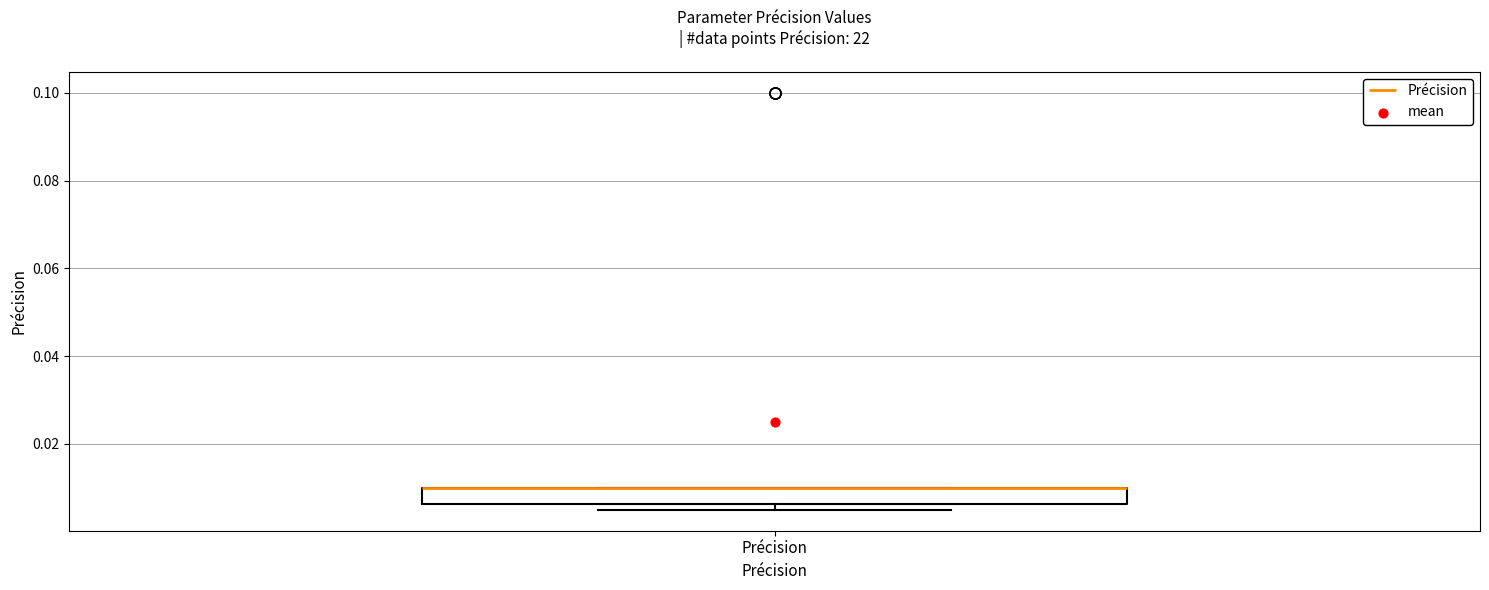

Transcribe this box plot: give where the median line is, the range the box spans, and where the two whiskers end, as read against the y-axis. The values are not printed on the chart, so give them approximately, as read against the axis.

median 0.010 (drawn on the box's upper edge), box 0.006 to 0.010, whiskers 0.006 (just below the box's lower edge) to 0.010